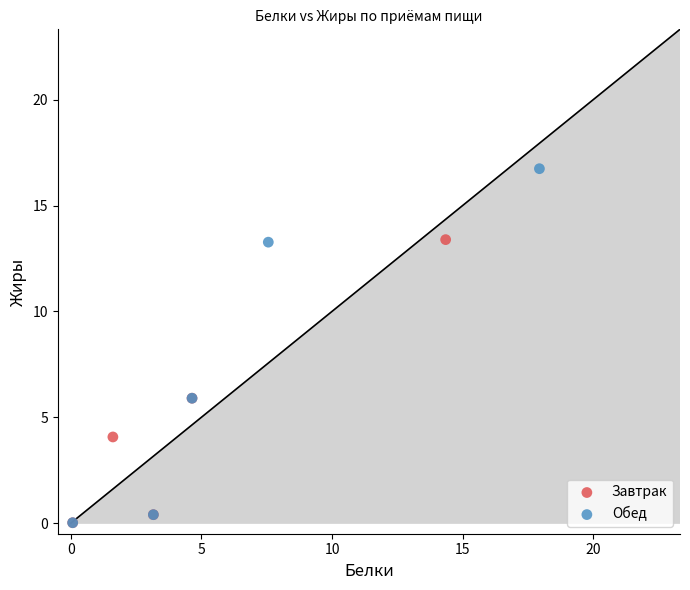

Which series reaches the maximum Y coordinate?

Обед